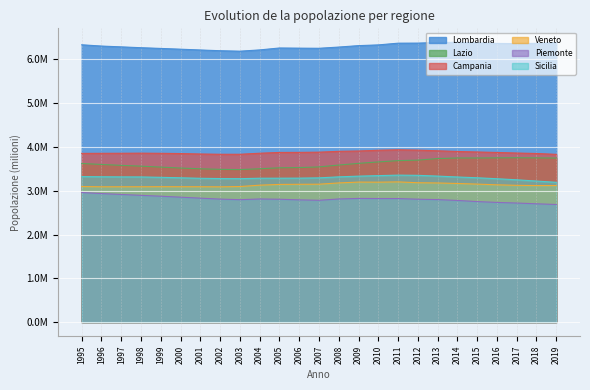

Which category has the lowest value in the Campania series?

2019